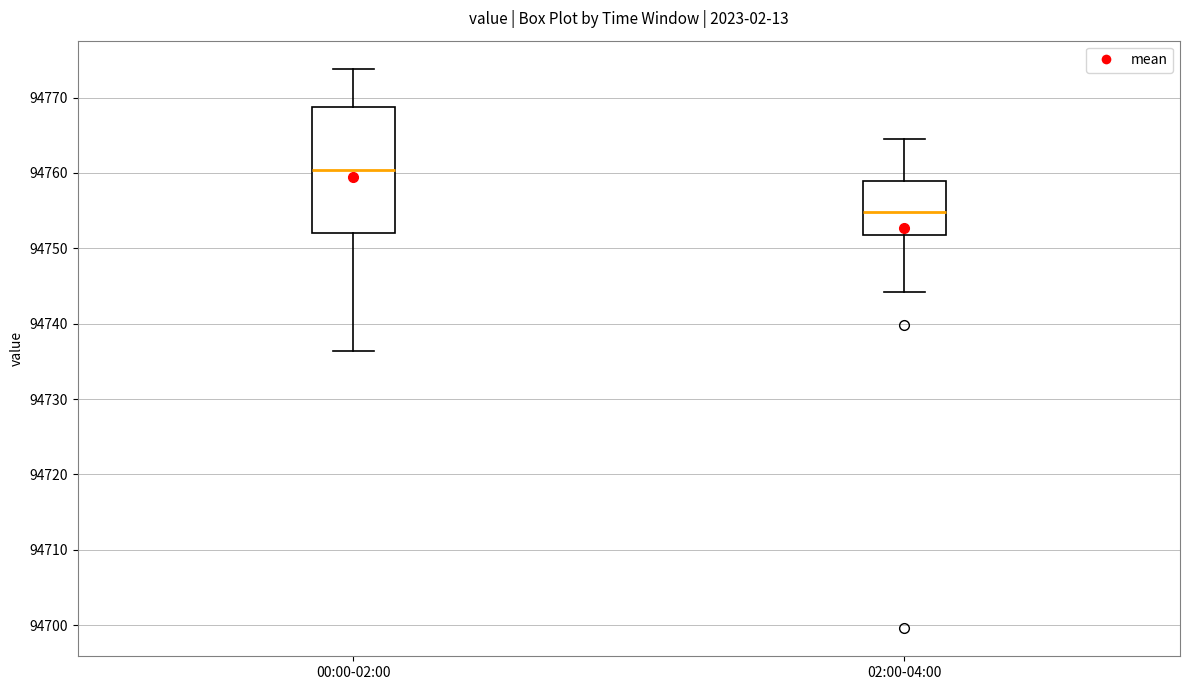

Which box has the highest median line?

00:00-02:00